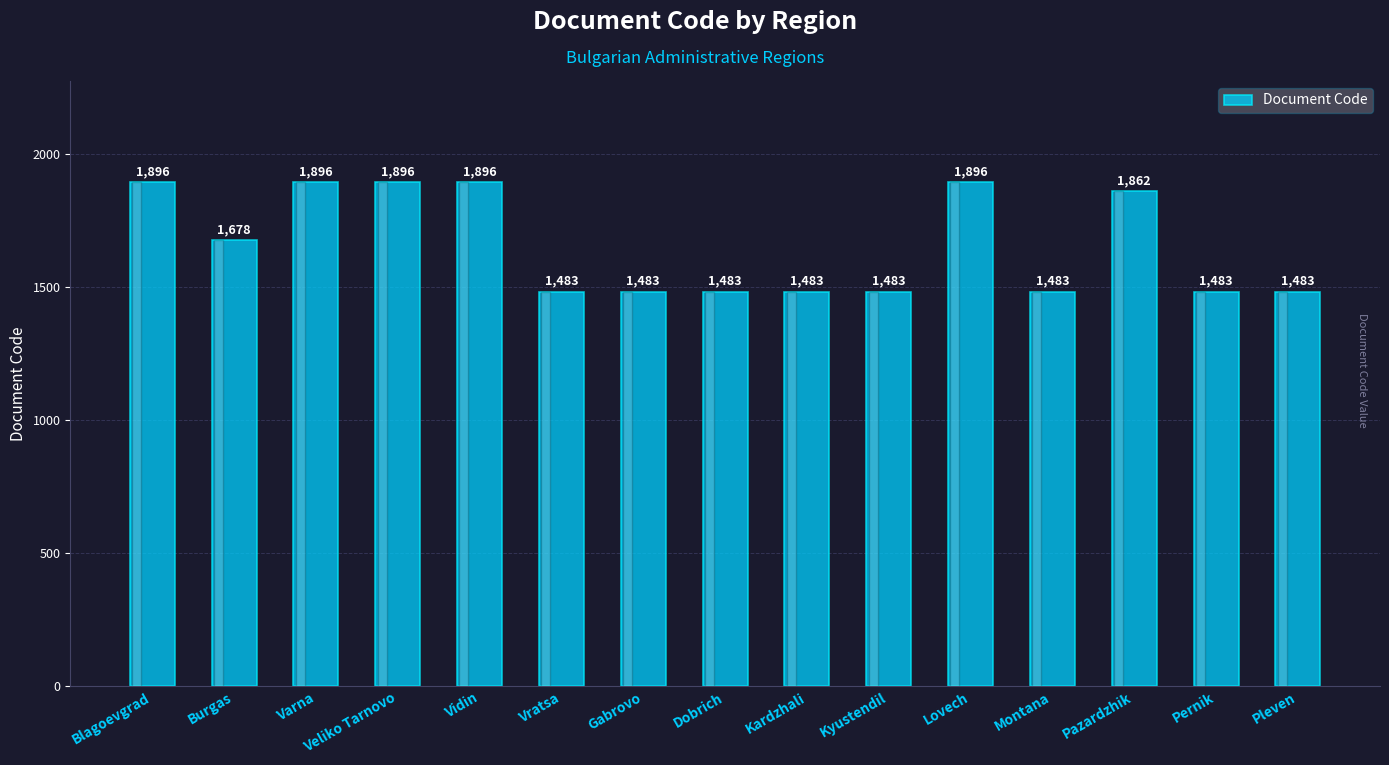

What position from the right is Pazardzhik?

3